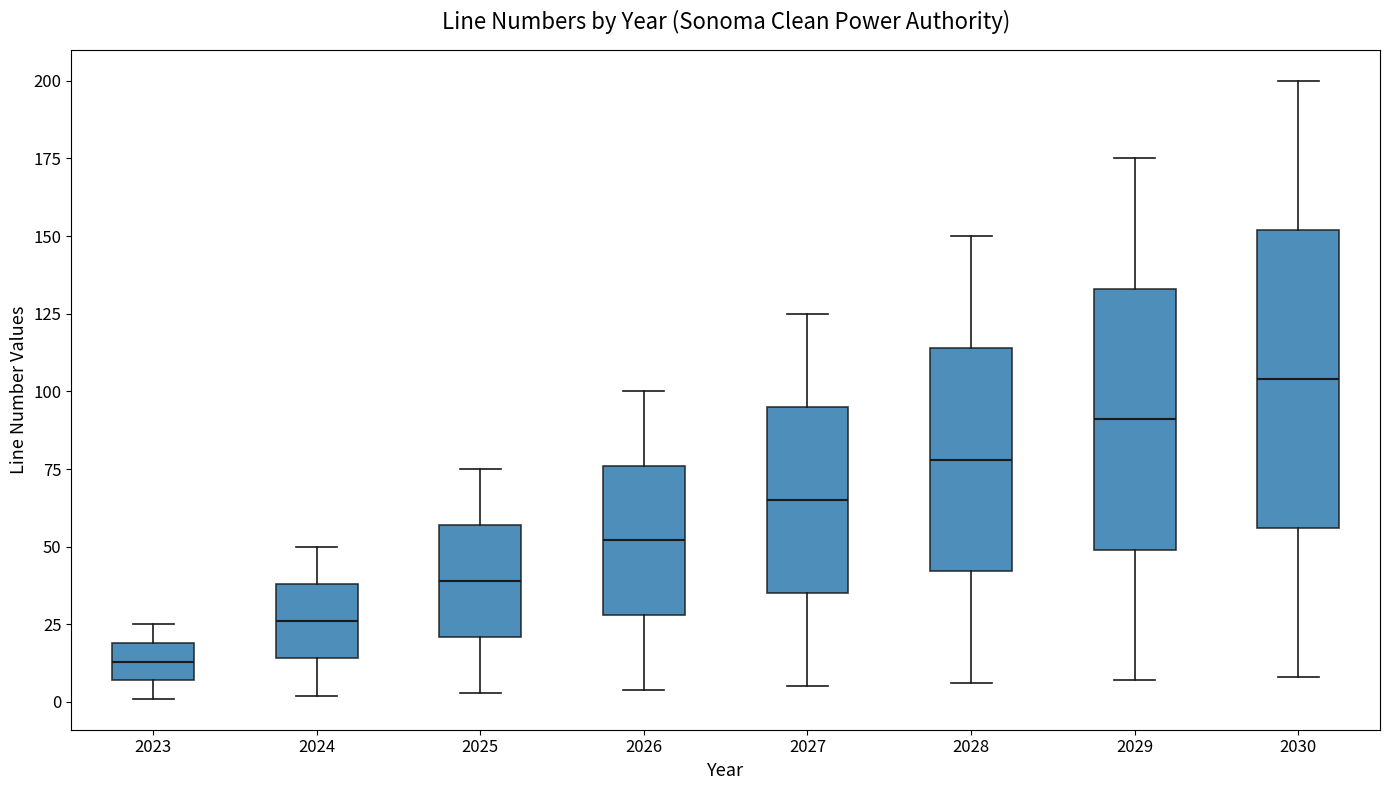

Reading left to right, read every box against the y-axis: the position of its median line, the range the box covers, and the ends of its whiskers. The values are not printed on the chart, so give them approximately, as read against the axis.

2023: median 15, box 5 to 20, whiskers 0 to 25
2024: median 25, box 15 to 40, whiskers 0 to 50
2025: median 40, box 20 to 55, whiskers 5 to 75
2026: median 50, box 30 to 75, whiskers 5 to 100
2027: median 65, box 35 to 95, whiskers 5 to 125
2028: median 80, box 40 to 115, whiskers 5 to 150
2029: median 90, box 50 to 135, whiskers 5 to 175
2030: median 105, box 55 to 150, whiskers 10 to 200